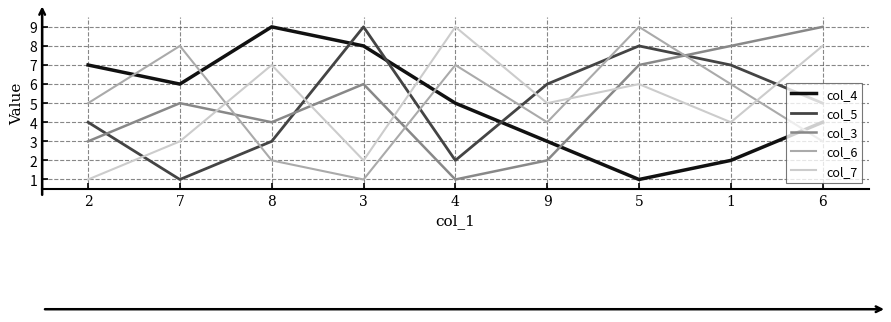

Where is the first local maximum for col_3?

7